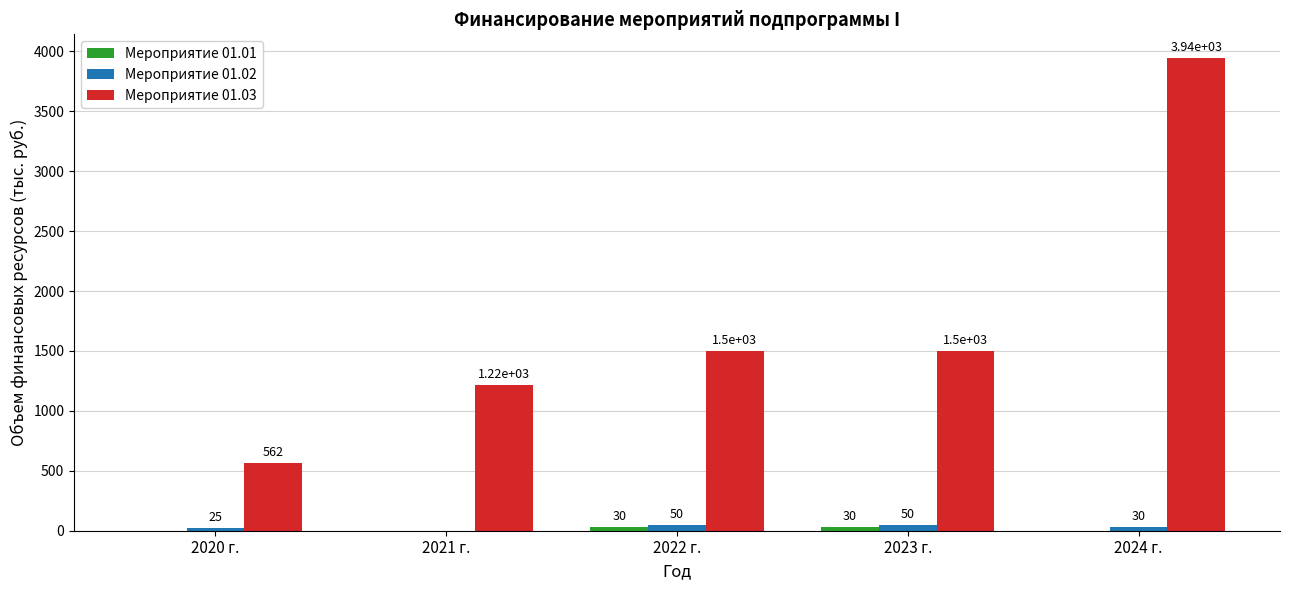

What is the maximum value shown in the chart?

3945.0